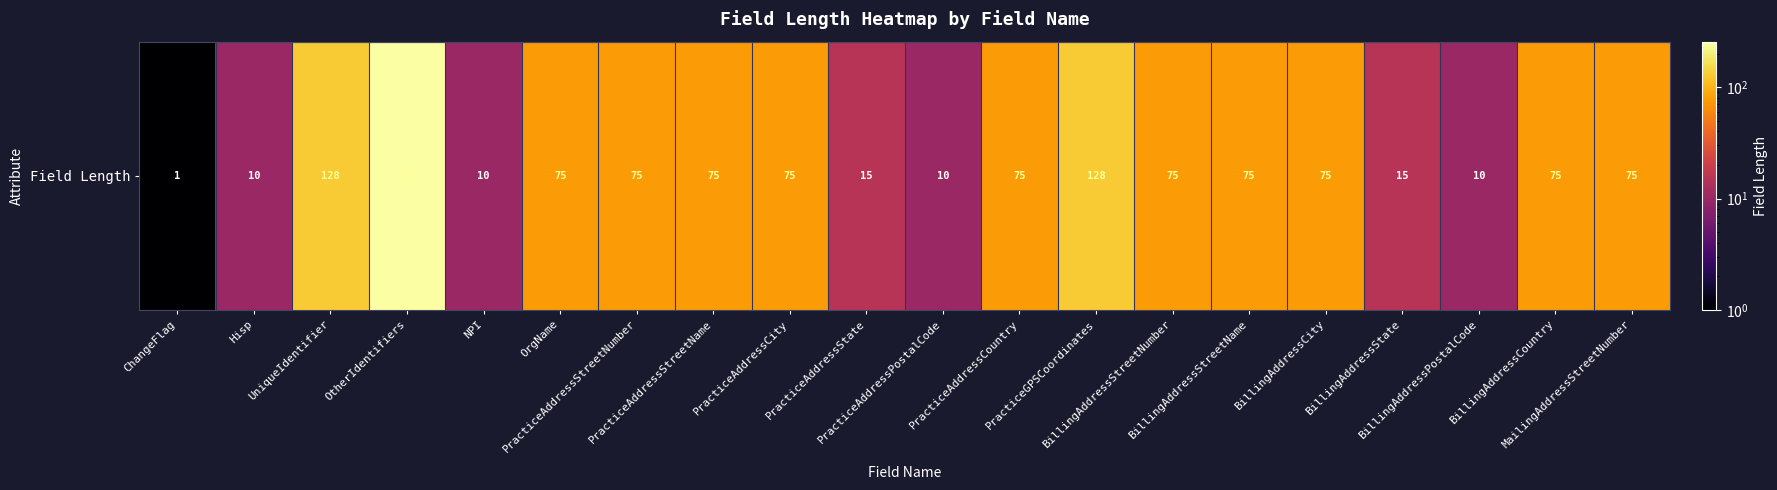

Which label corresponds to the smallest value in the chart?

ChangeFlag